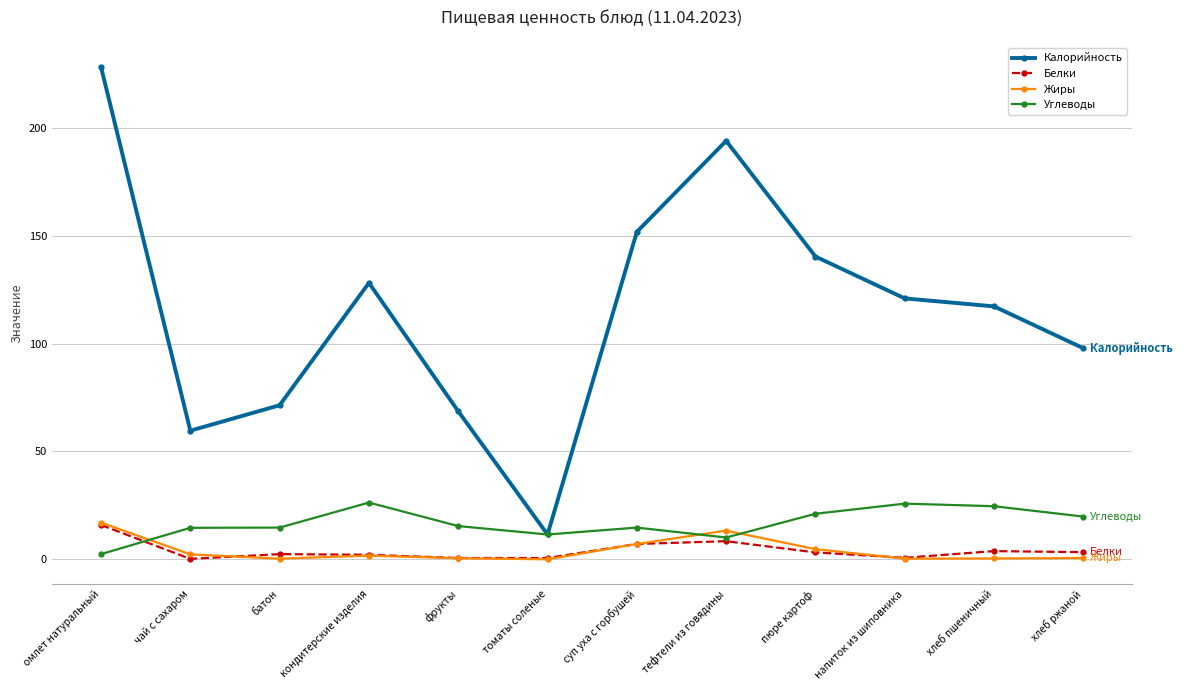

At which category is the sum across all series the highest?

омлет натуральный